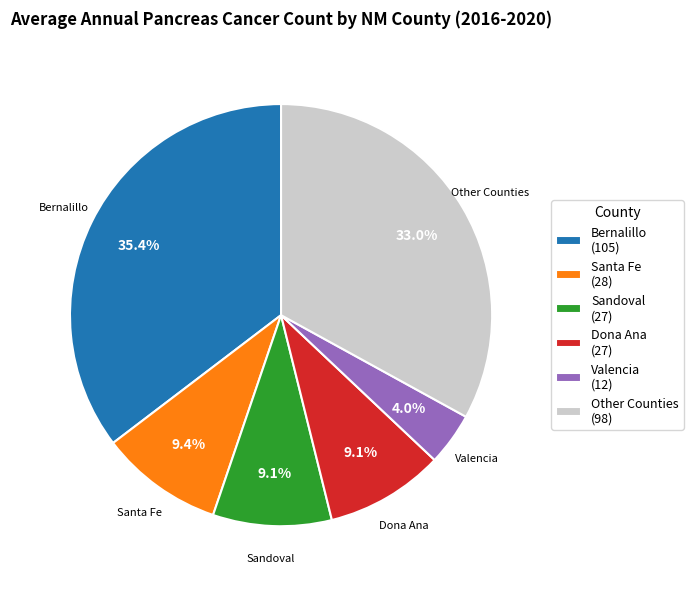

Is there any slice that represents more than half of the pie?

No